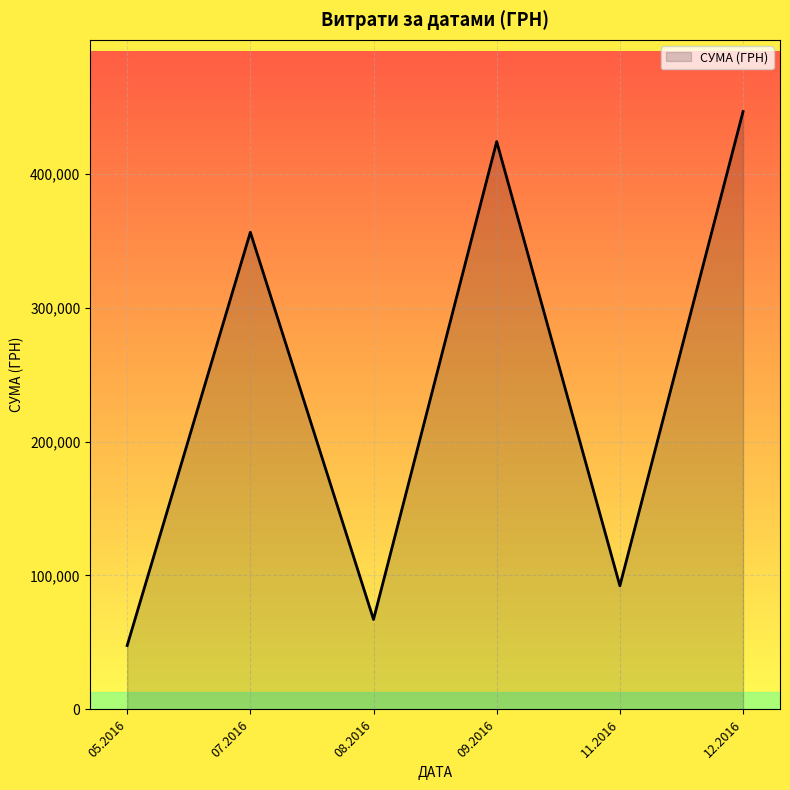

What is the change in value from 05.2016 to 11.2016?

+44609.9